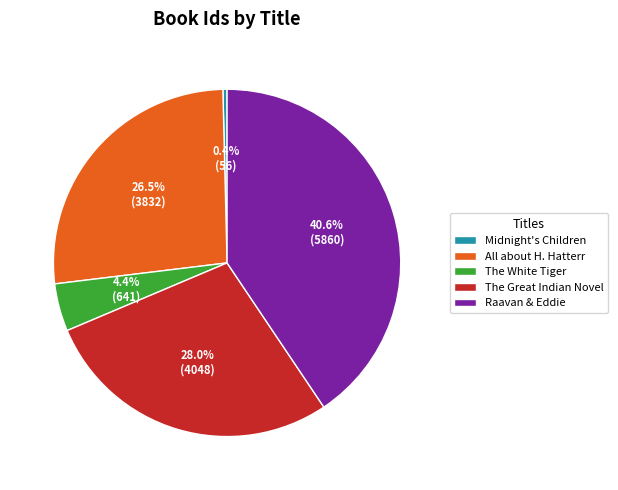

To the nearest percent, what is the difference between the The Great Indian Novel and Midnight's Children slice percentages?

28%